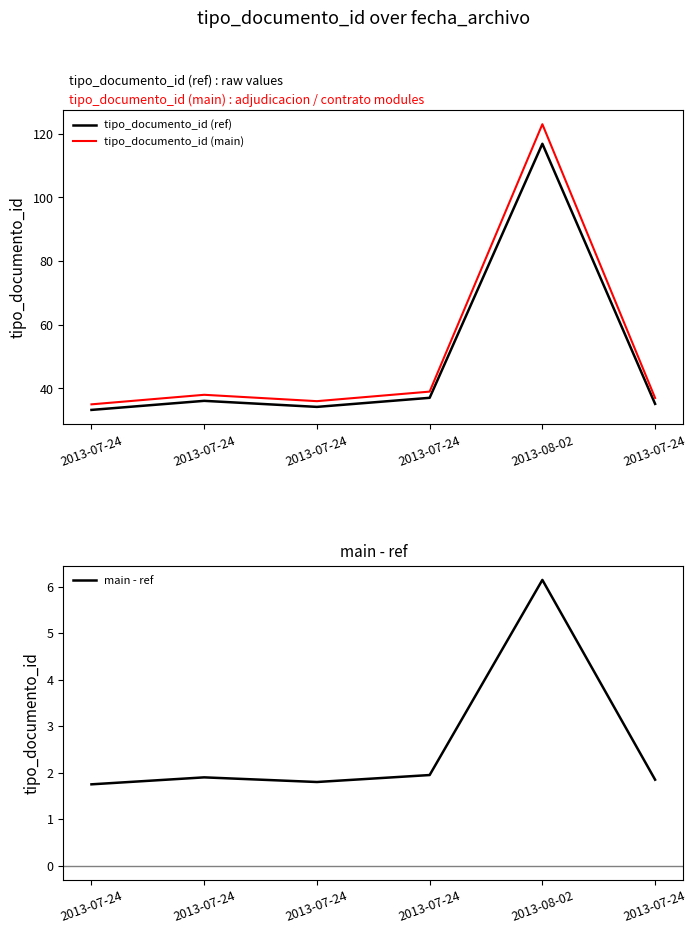

What are all the series names shown in the legend?

tipo_documento_id (ref), tipo_documento_id (main), main - ref